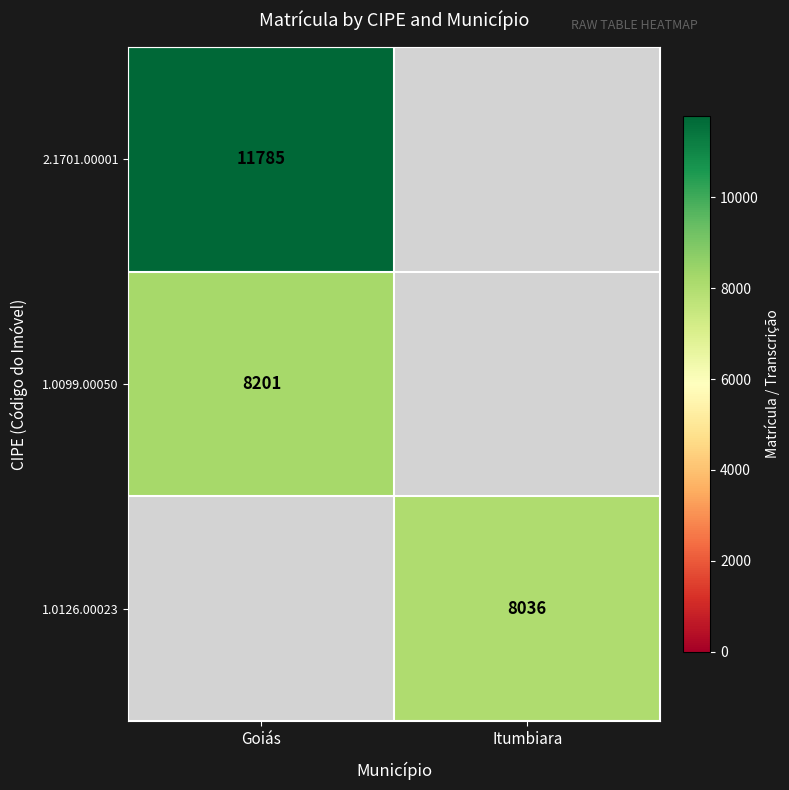

True or false: 1.0099.00050 has a value of 8201 at Goiás.

True